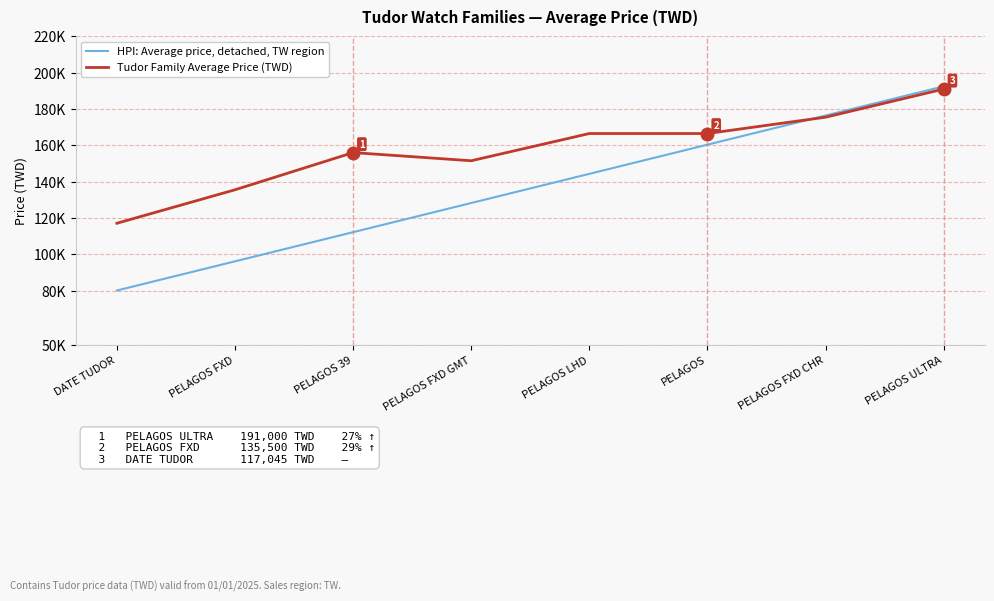

What is the sum of all Tudor Family Average Price (TWD) values?

1259545